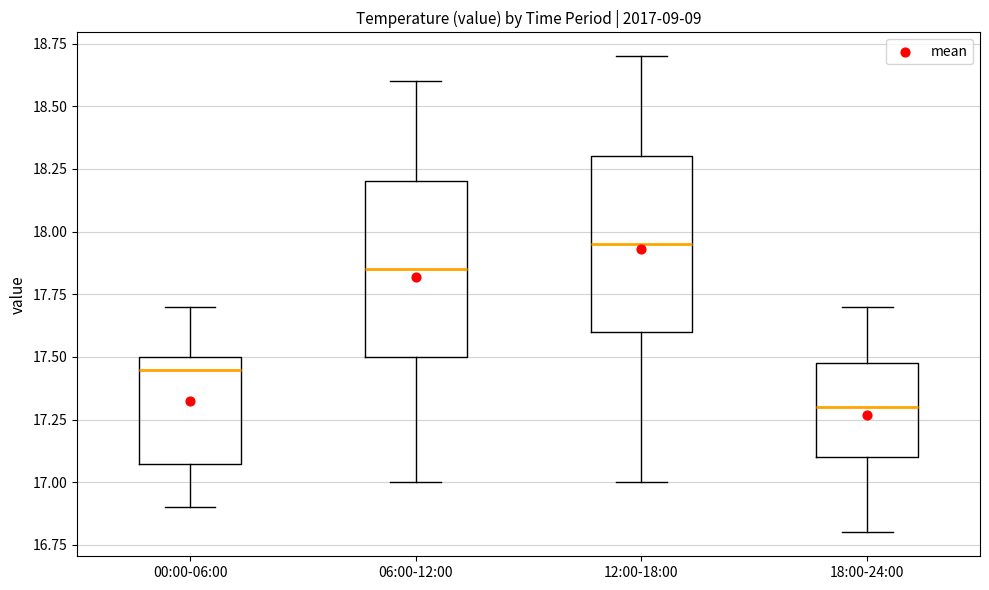

Which box has the lowest median line?

18:00-24:00